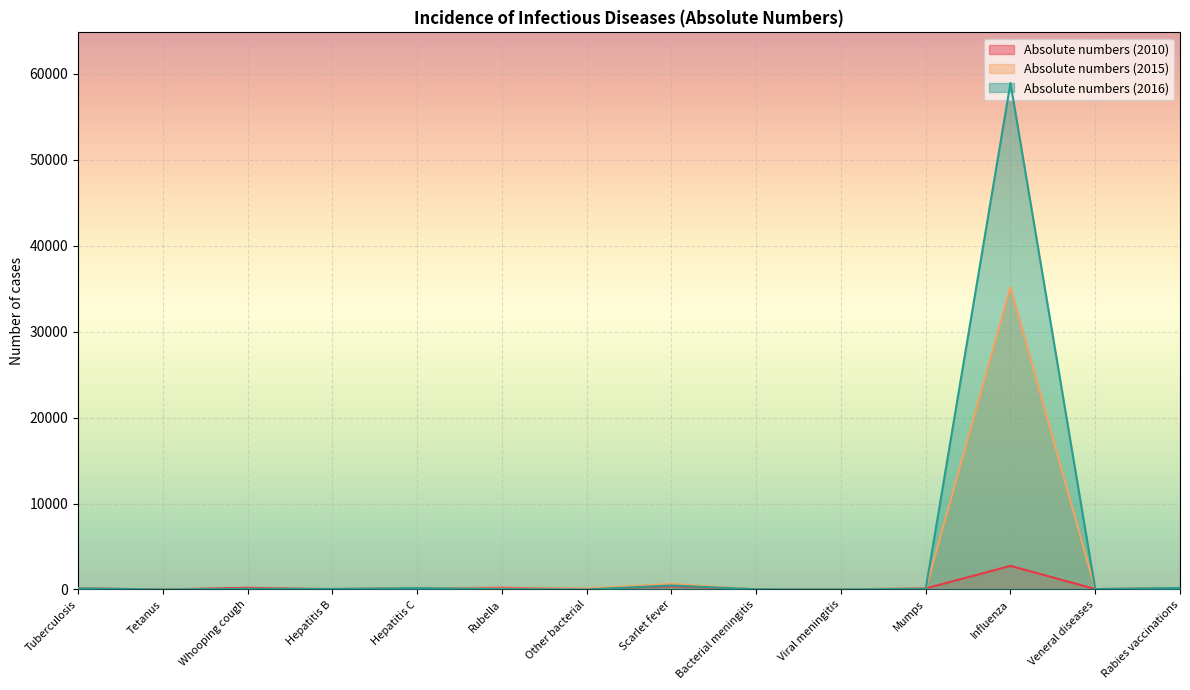

What is the total value across all series at Hepatitis B?

166